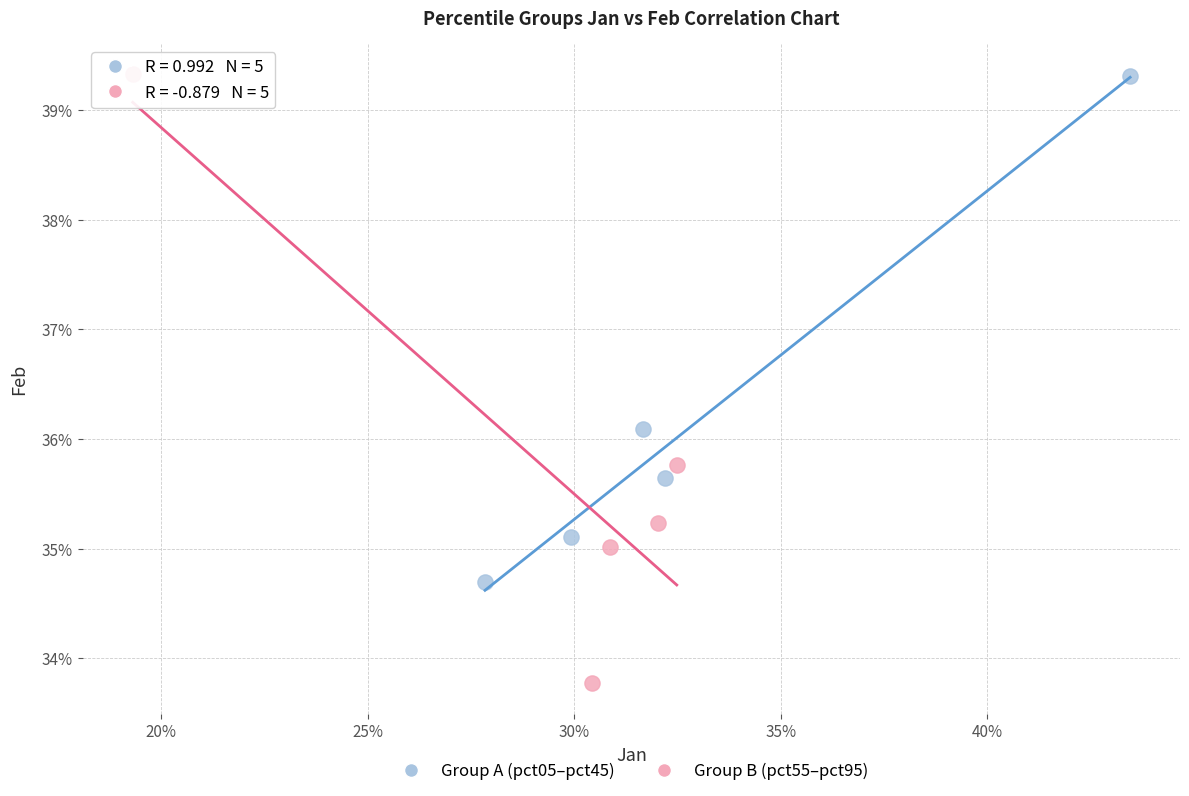

What are all the series names shown in the legend?

Group A (pct05–pct45), Group B (pct55–pct95)